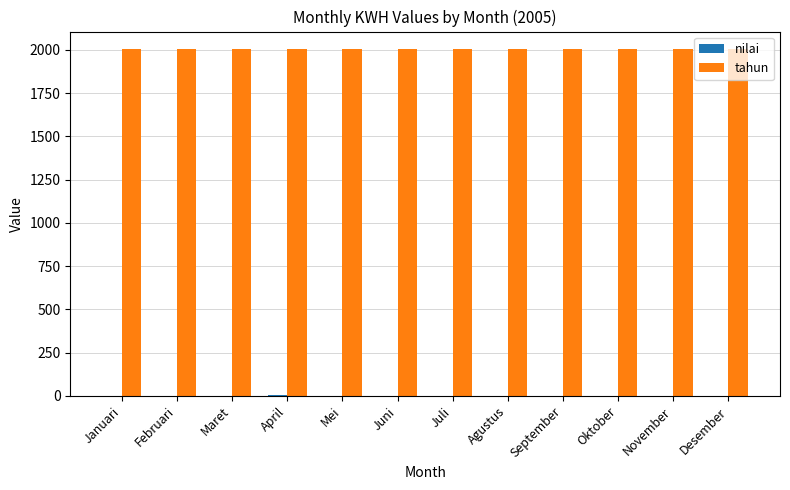

The value of tahun at September is 2649. True or false?

False